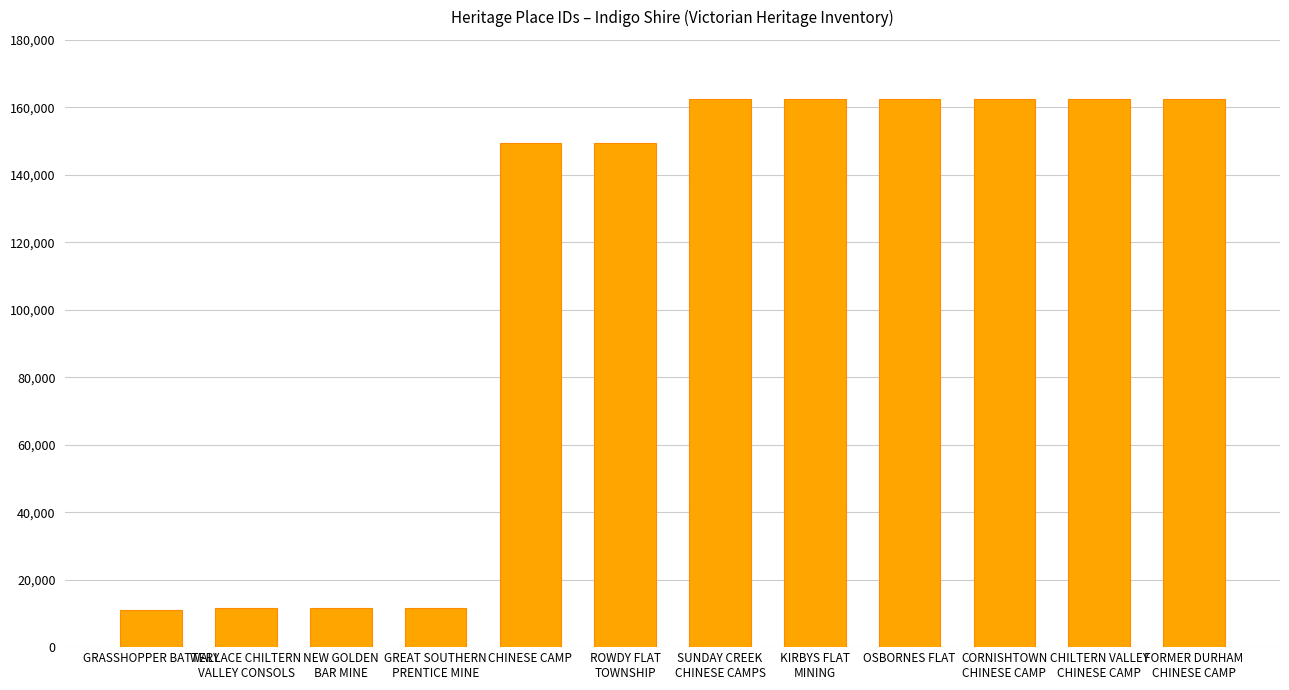

What is the difference between the maximum and minimum values?

151311